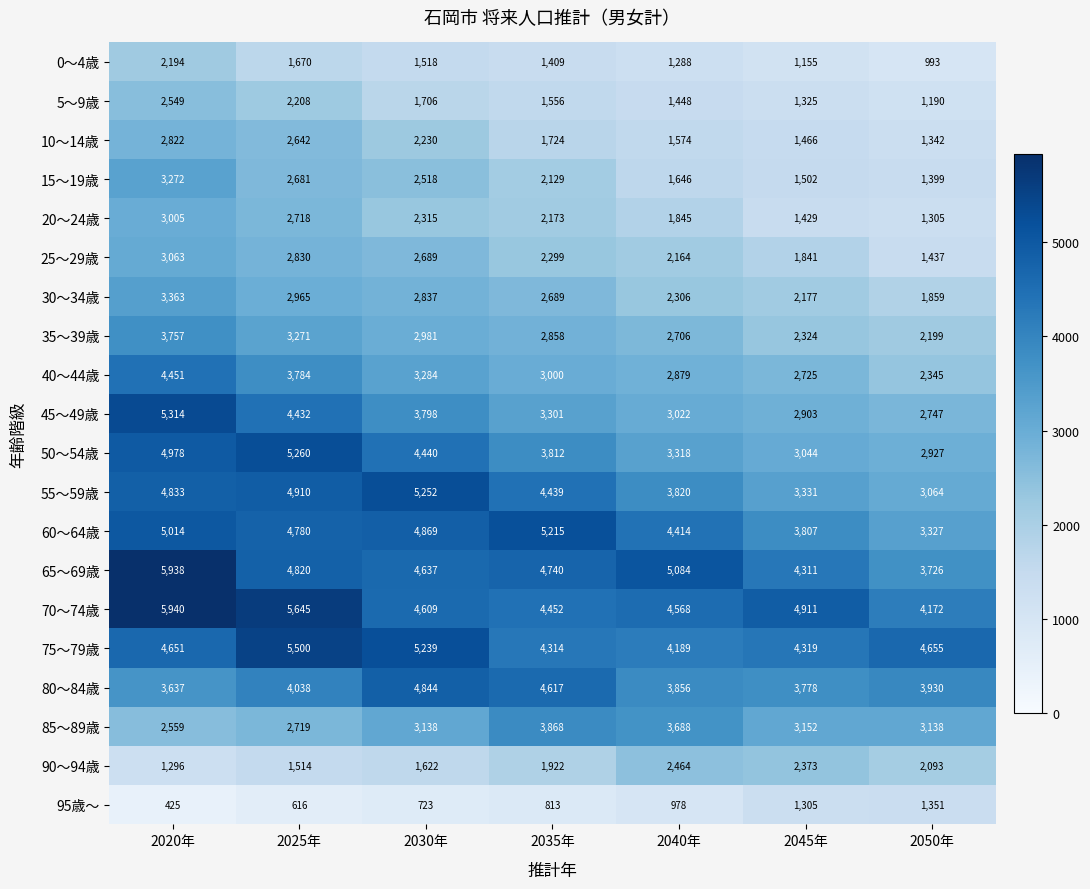

Rank the series by their maximum value, from lowest to highest.

95歳～, 0～4歳, 90～94歳, 5～9歳, 10～14歳, 20～24歳, 25～29歳, 15～19歳, 30～34歳, 35～39歳, 85～89歳, 40～44歳, 80～84歳, 60～64歳, 55～59歳, 50～54歳, 45～49歳, 75～79歳, 65～69歳, 70～74歳